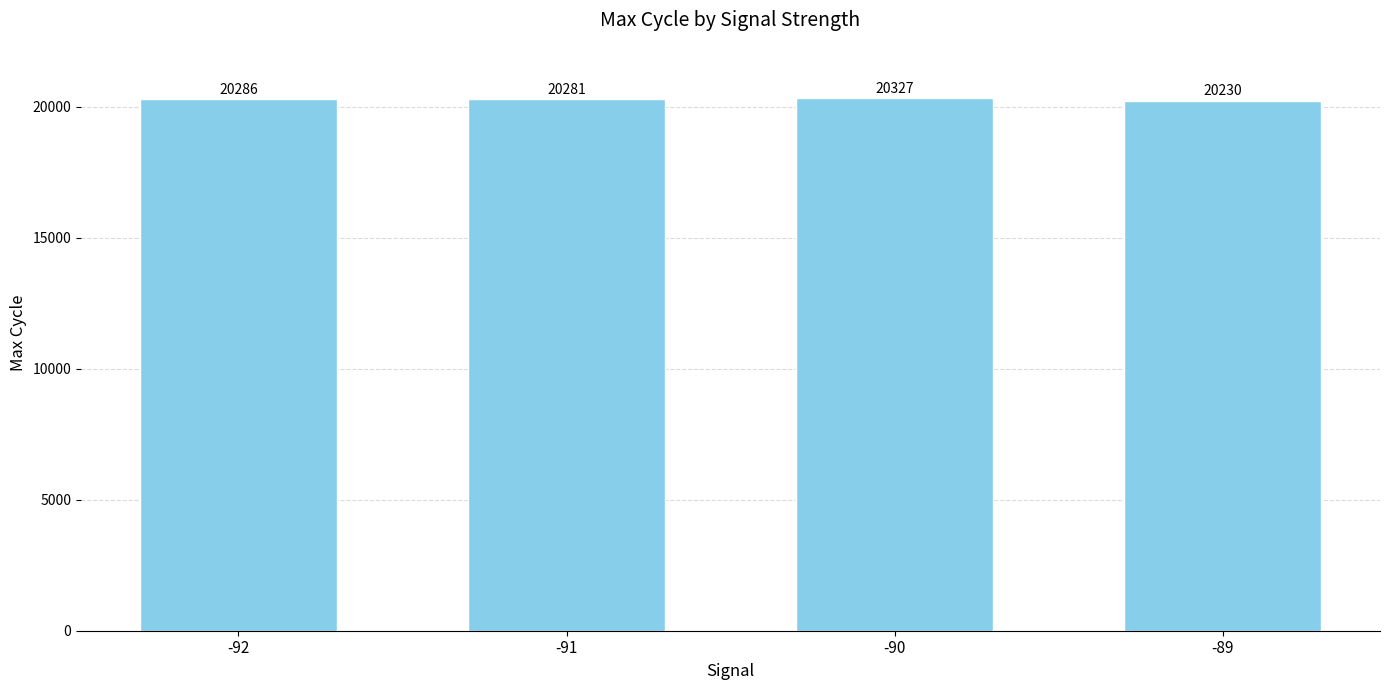

What is the value of the 2nd bar from the left?

20281